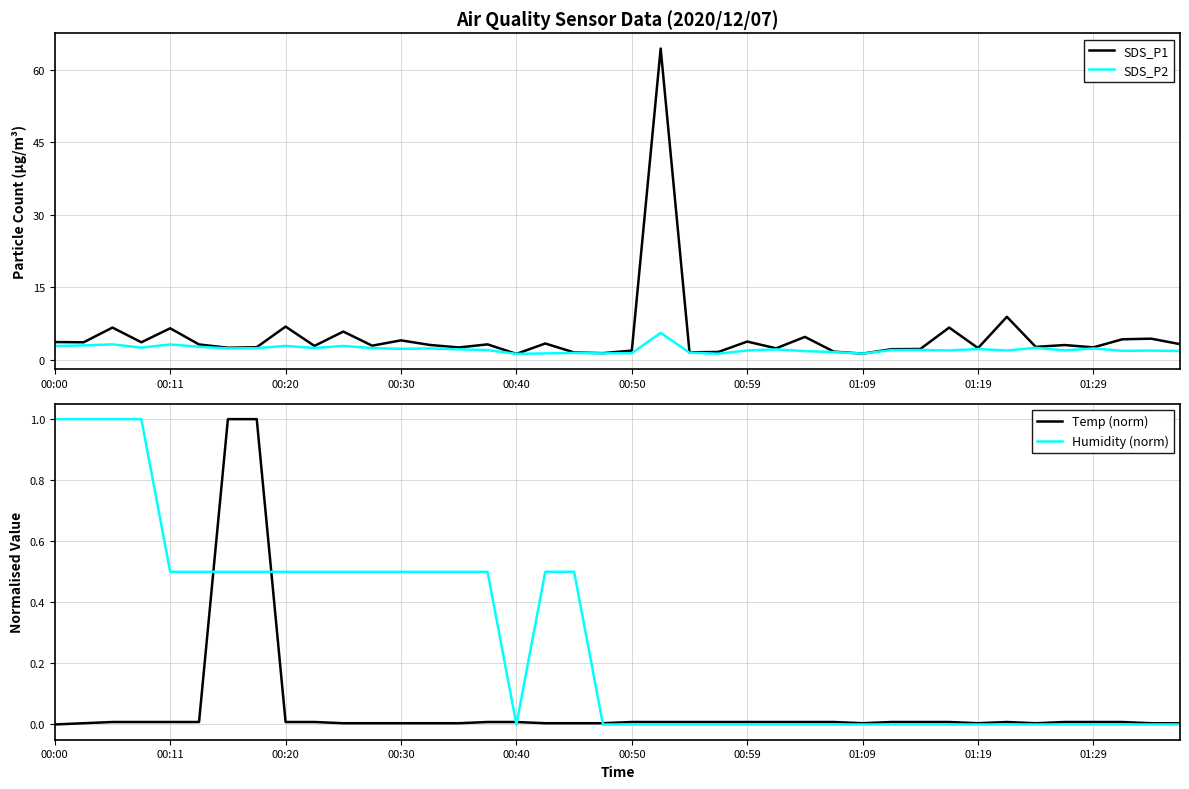

True or false: Humidity (norm) has more than 0 points higher than both neighbors.

False